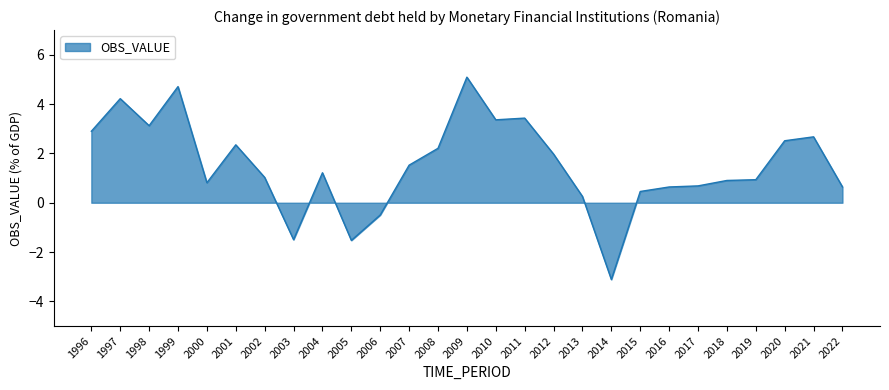

The value at 2021 is 4.4. True or false?

False